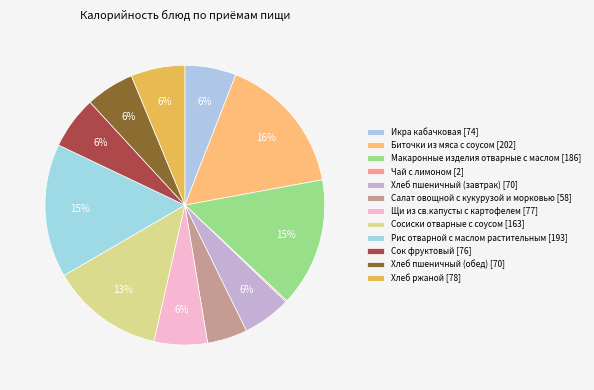

To the nearest percent, what percentage of the pie is Икра кабачковая?

6%